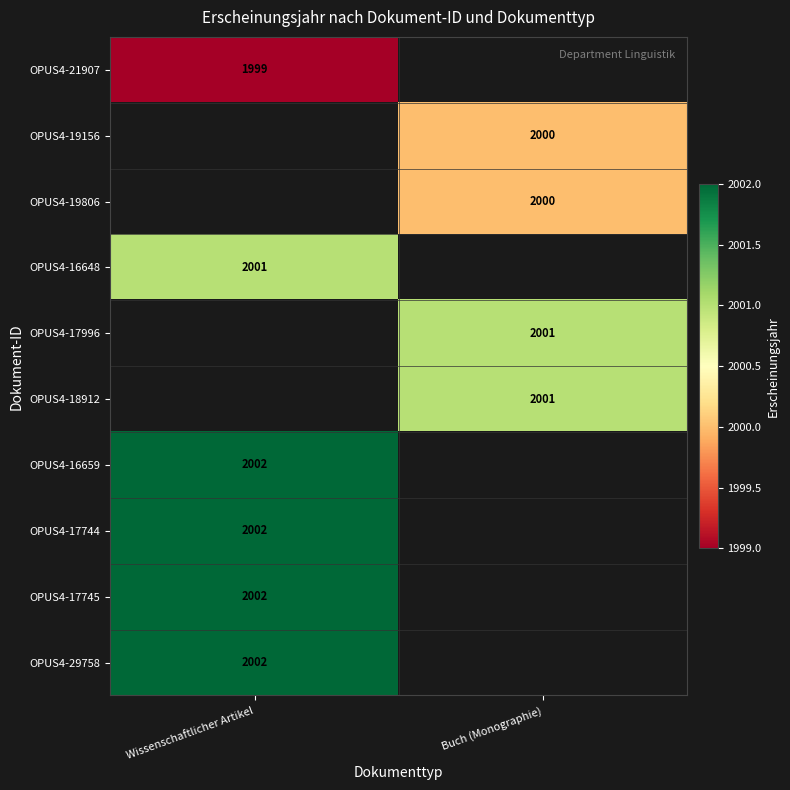

True or false: OPUS4-19806 has a value of 853 at Buch (Monographie).

False